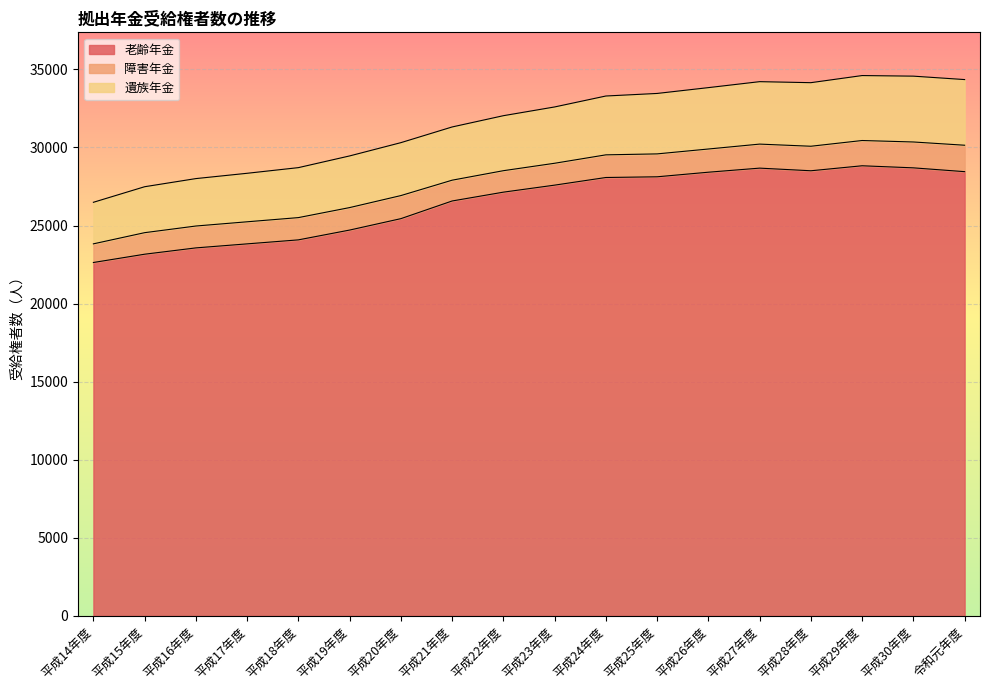

What is the difference between the 老齢年金 values at 平成27年度 and 平成17年度?

4851